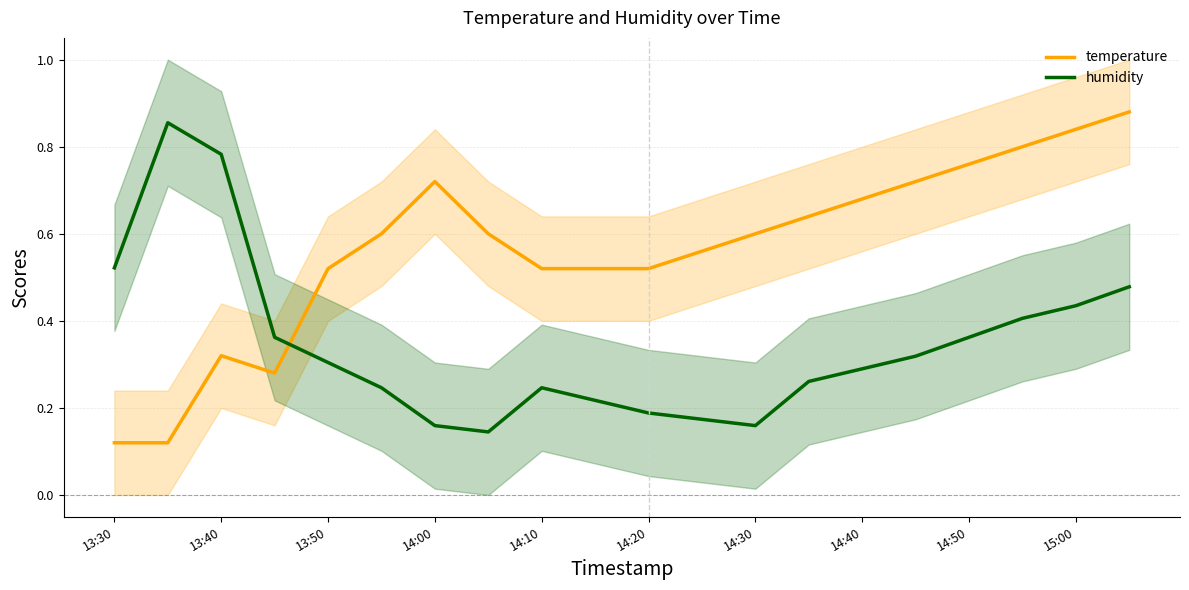

In temperature, how many points are higher than both neighbors (excluding endpoints)?

2